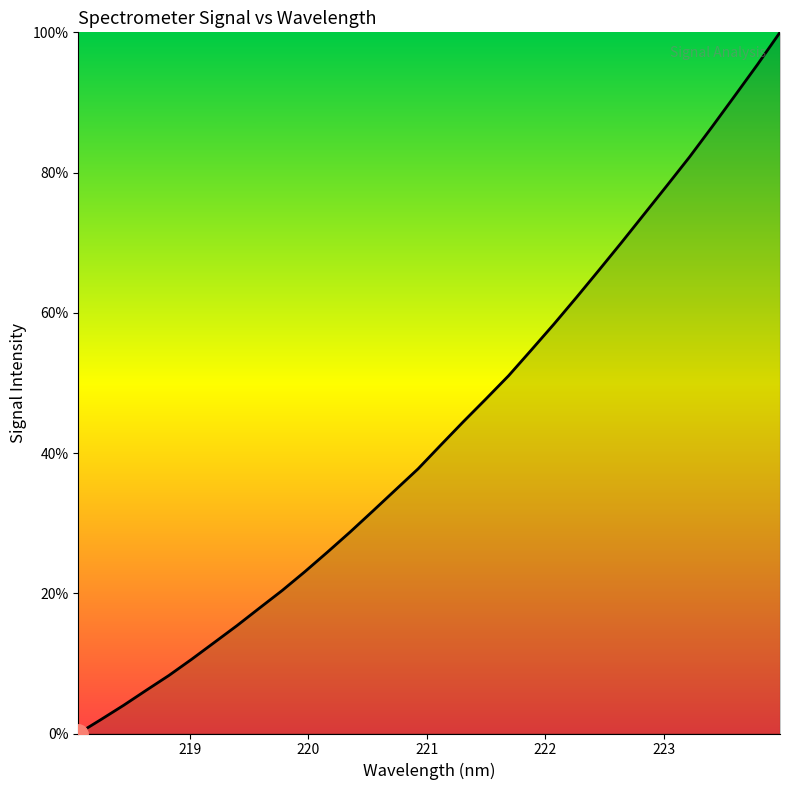

What is the maximum value shown in the chart?

100.0